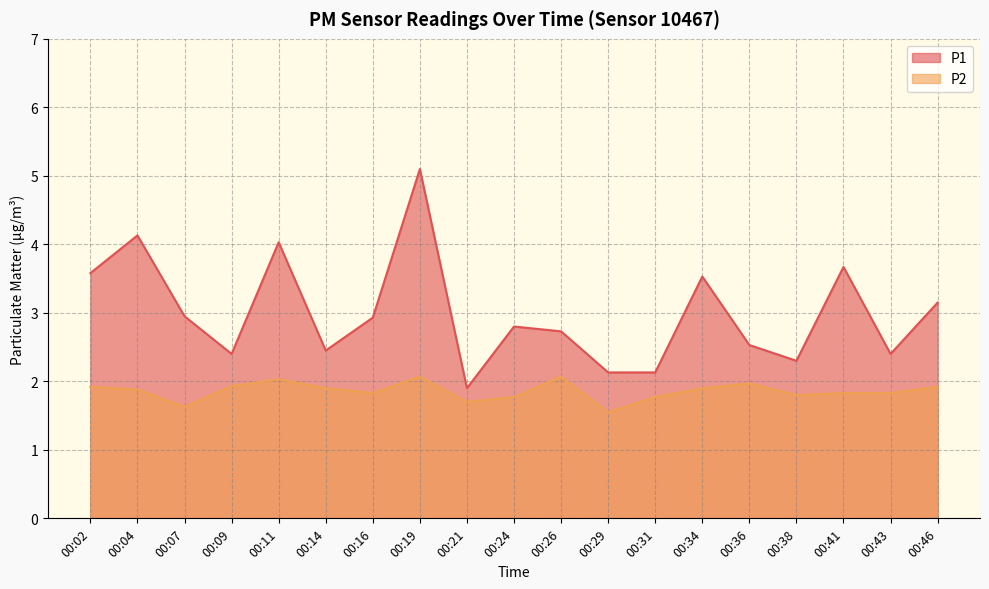

What is the total value across all series at 00:19?

7.2